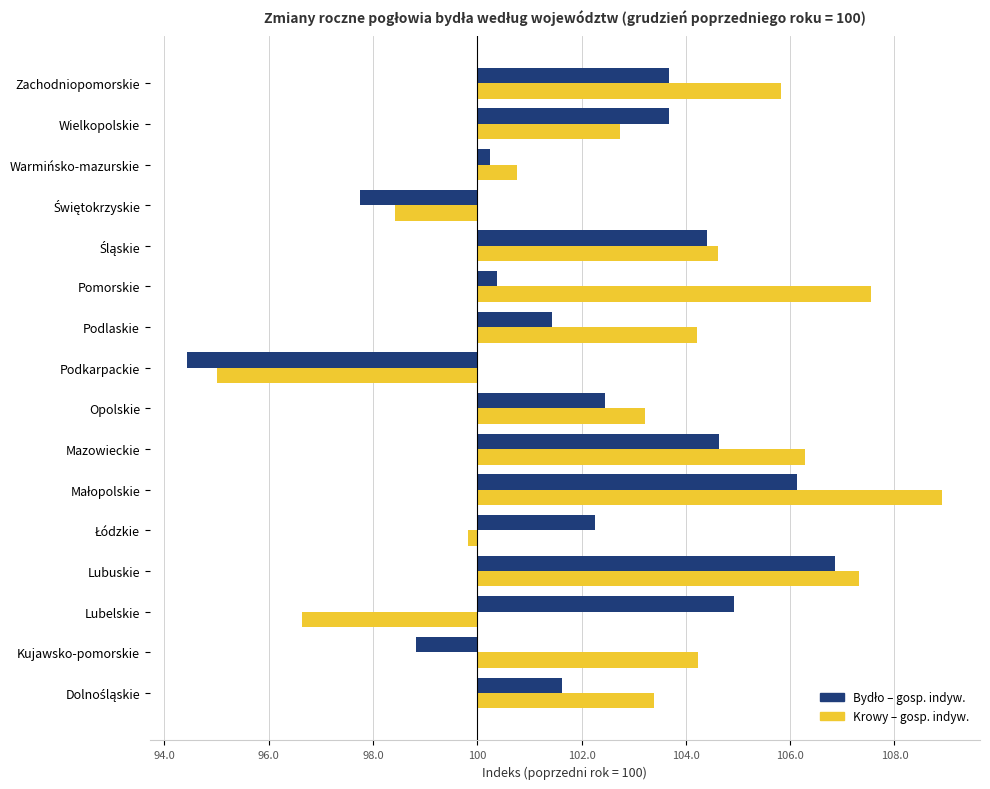

At which label is Krowy – gosp. indyw. closest to 1?

Warmińsko-mazurskie